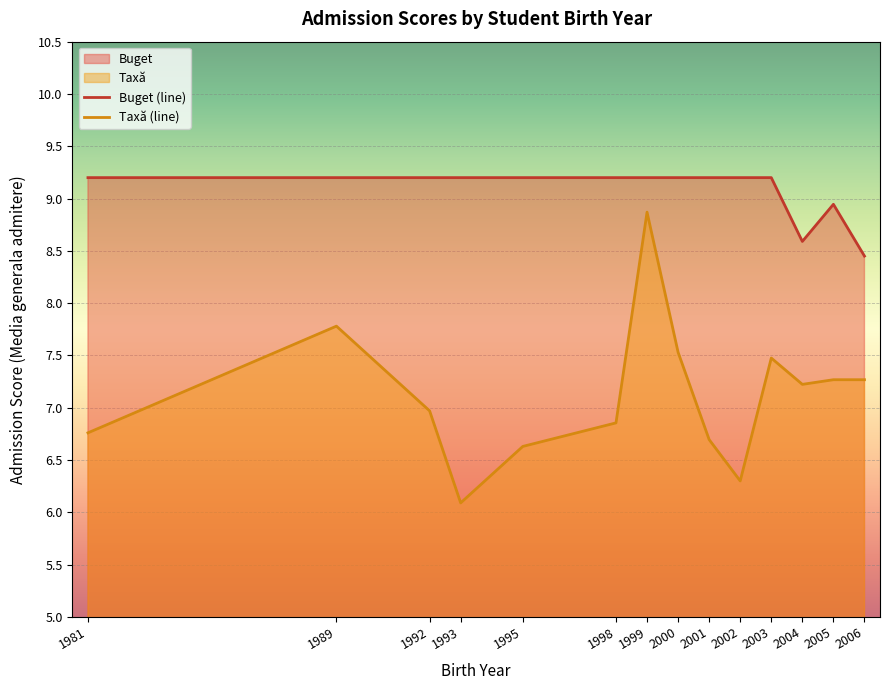

At which category is the sum across all series the highest?

1999